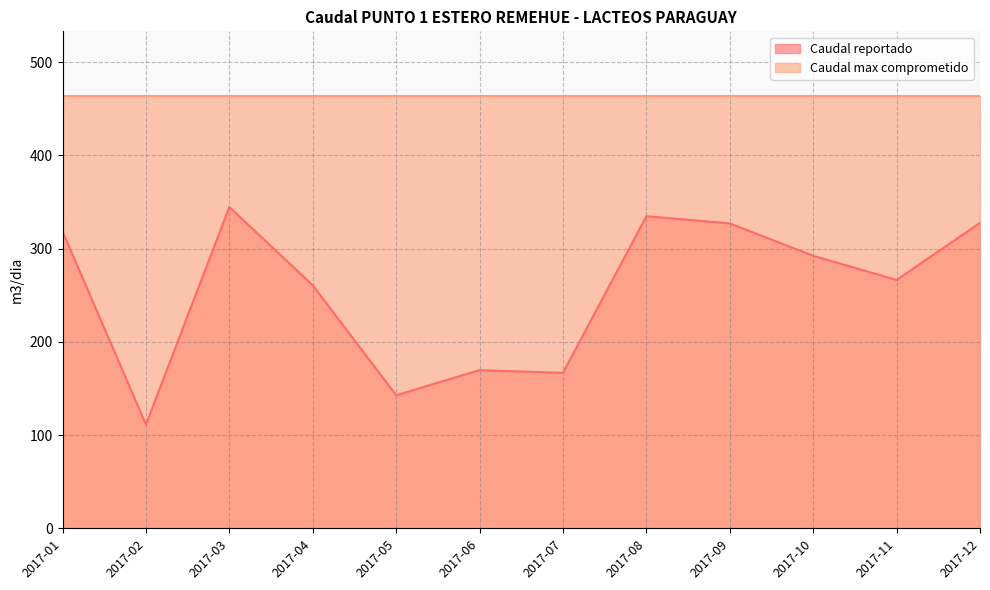

At which category does the chart reach its peak across all series?

2017-03